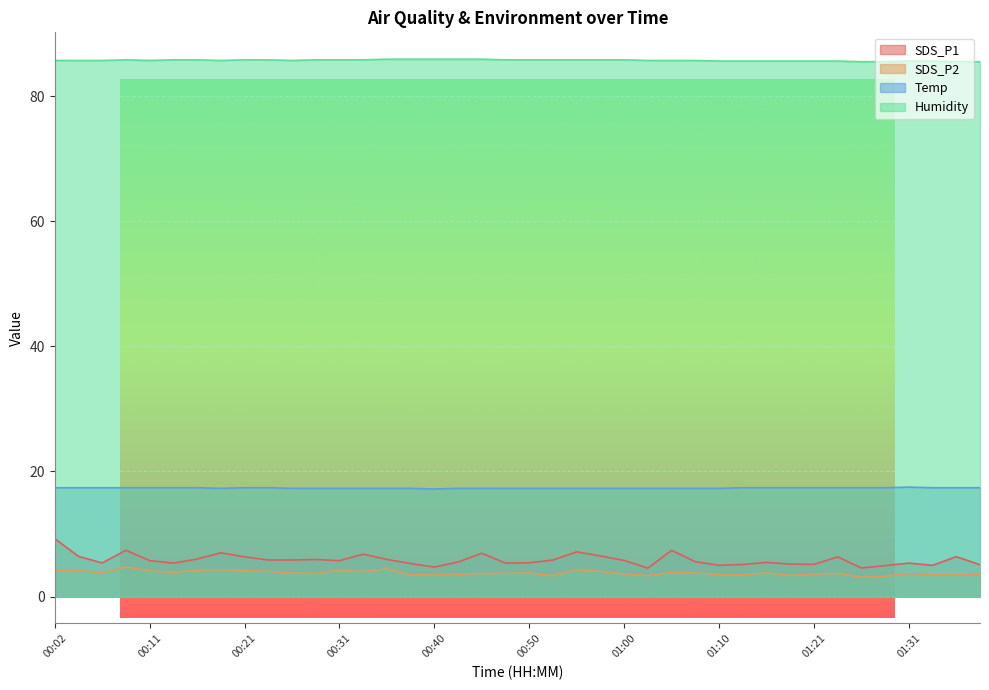

Read the Humidity value at 00:02.

85.7